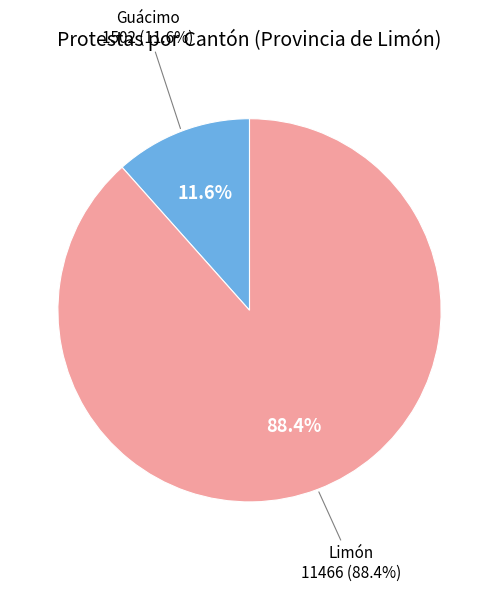

Count the number of slices in the pie.

2